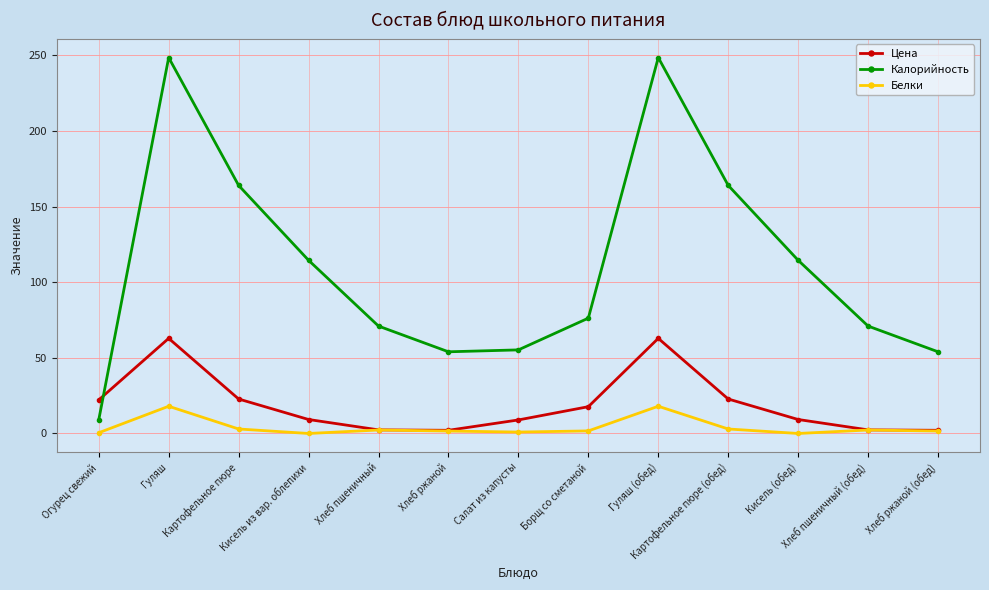

What is the difference between the maximum and minimum values in the Цена series?

60.8